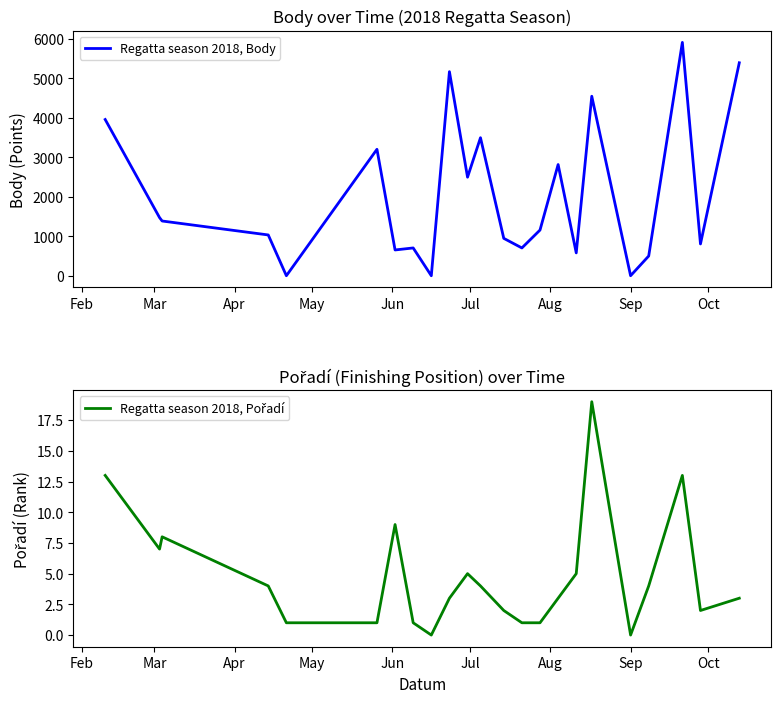

Which series has the largest range (max minus min)?

Regatta season 2018, Body